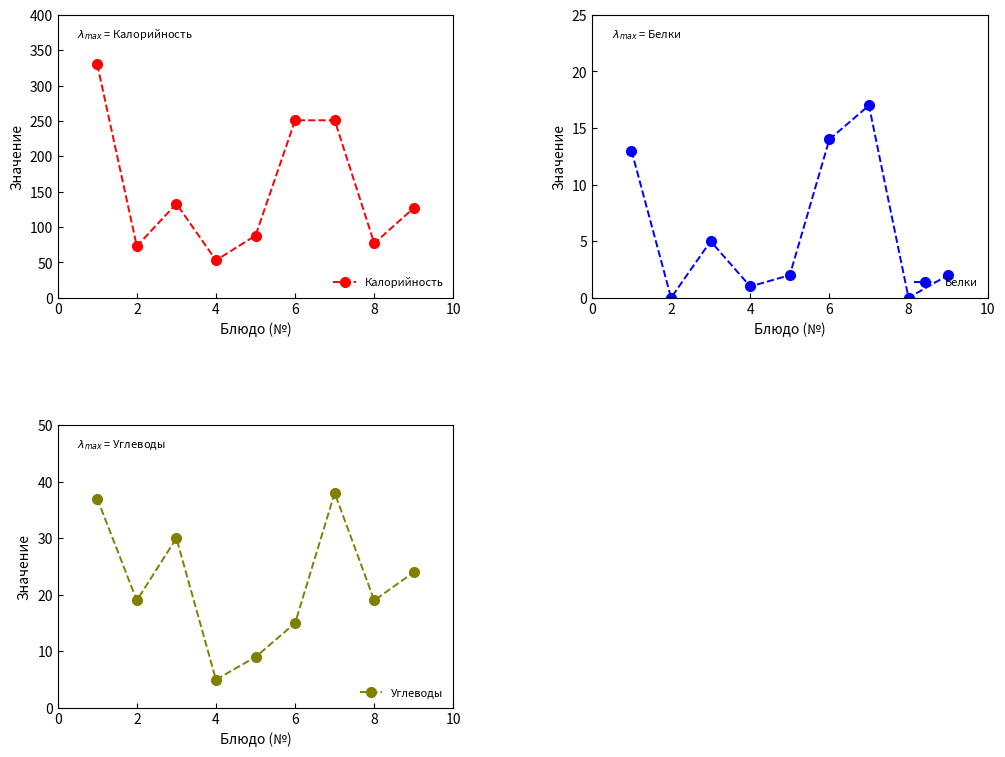

In Углеводы, how many points are higher than both neighbors (excluding endpoints)?

2